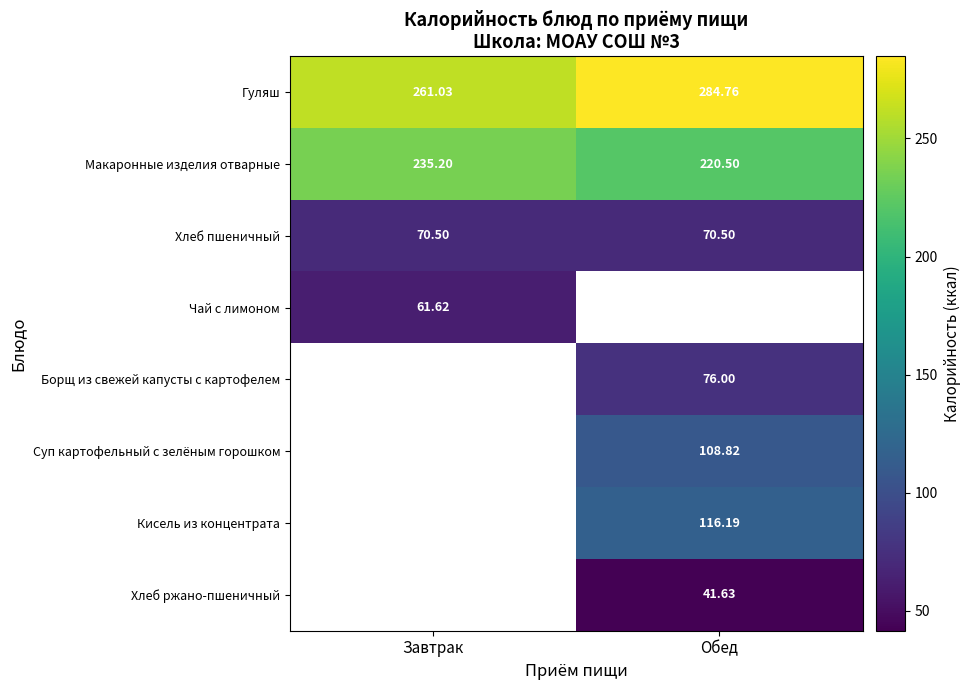

Which series has the largest range (max minus min)?

Гуляш